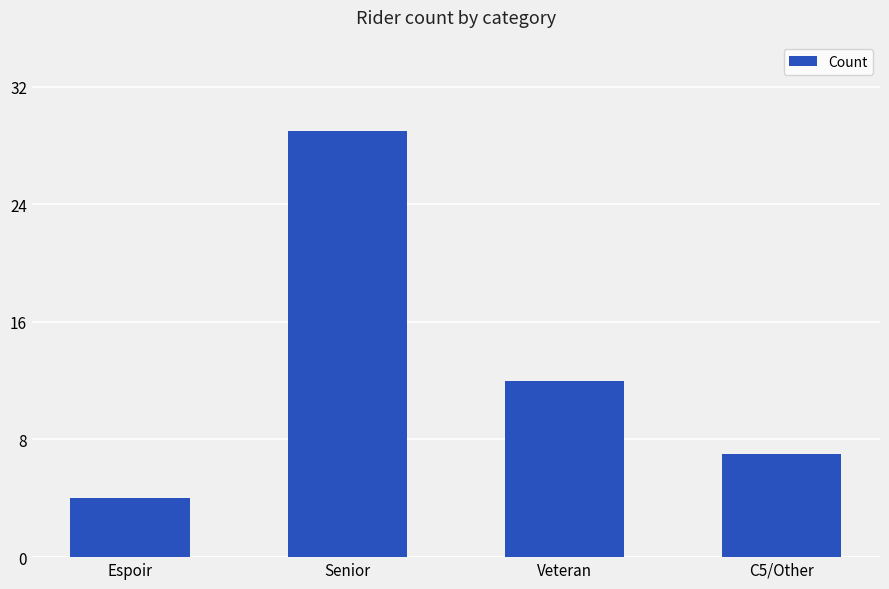

List the labels in order of value, smallest first.

Espoir, C5/Other, Veteran, Senior